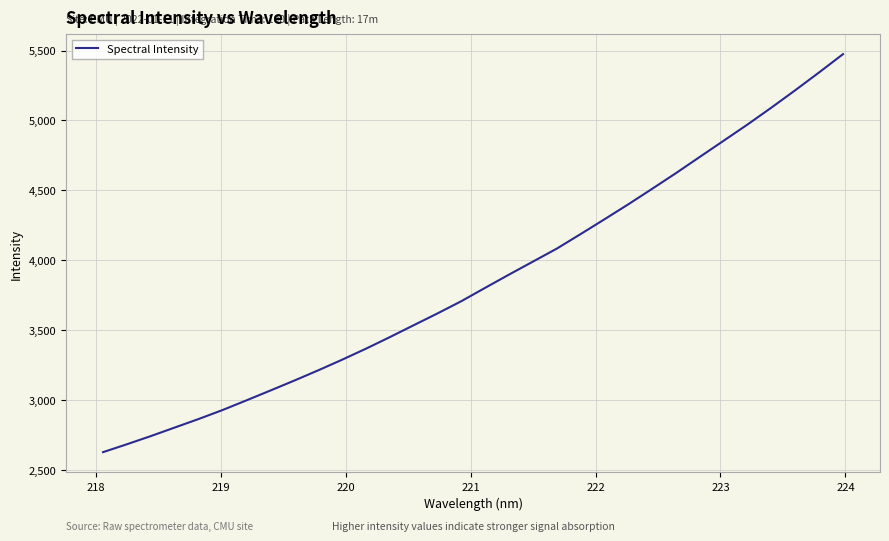

Is this an area chart (filled region under the line)?

No